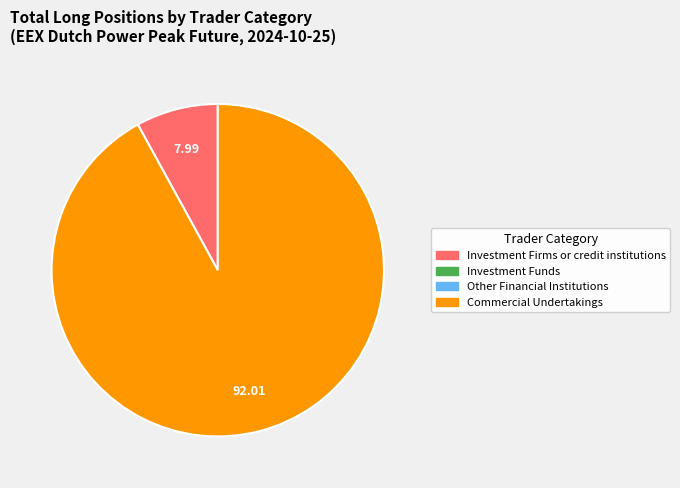

How many segments does this pie chart have?

2